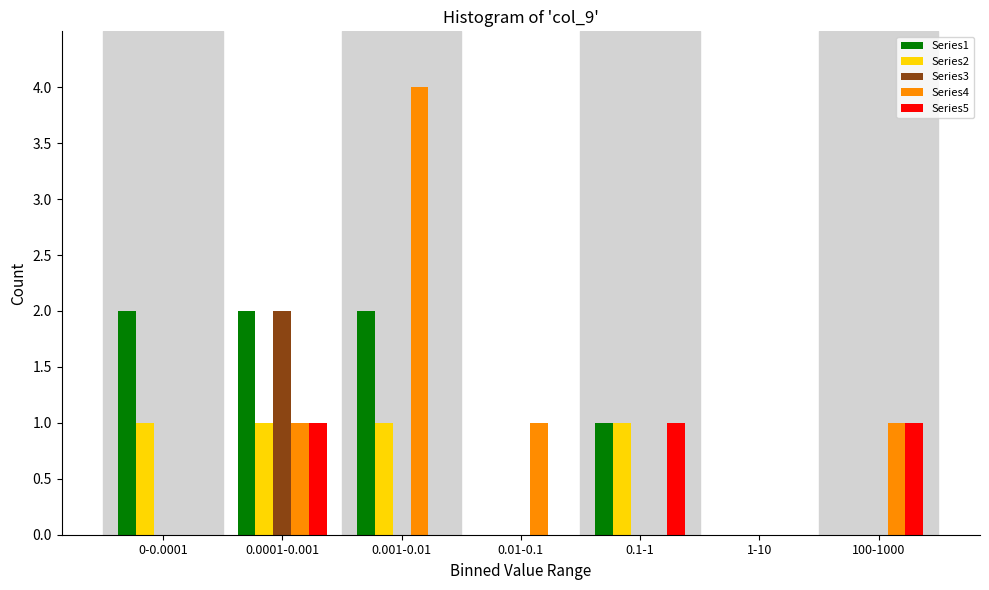

What is the maximum value shown in the chart?

4